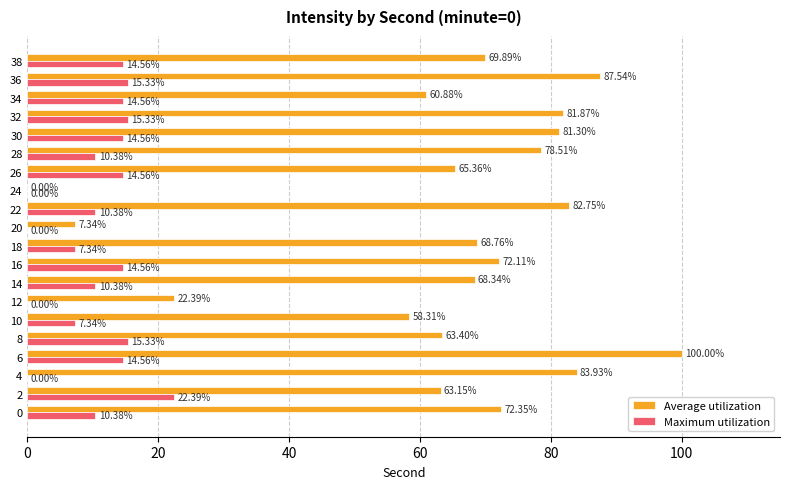

Which series changed the most between 20 and 28?

Average utilization